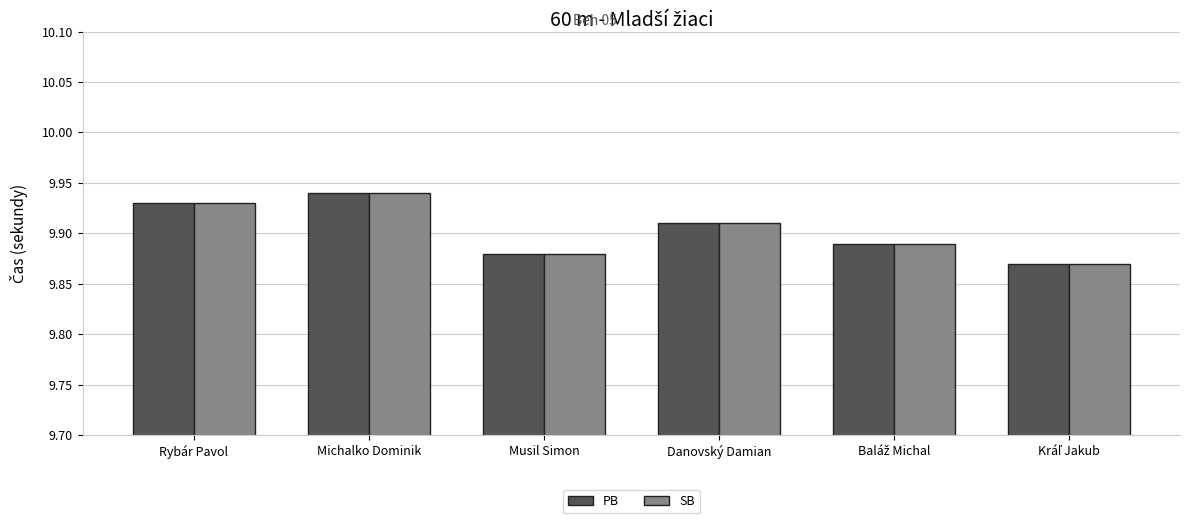

At which category does the chart reach its peak across all series?

Michalko Dominik